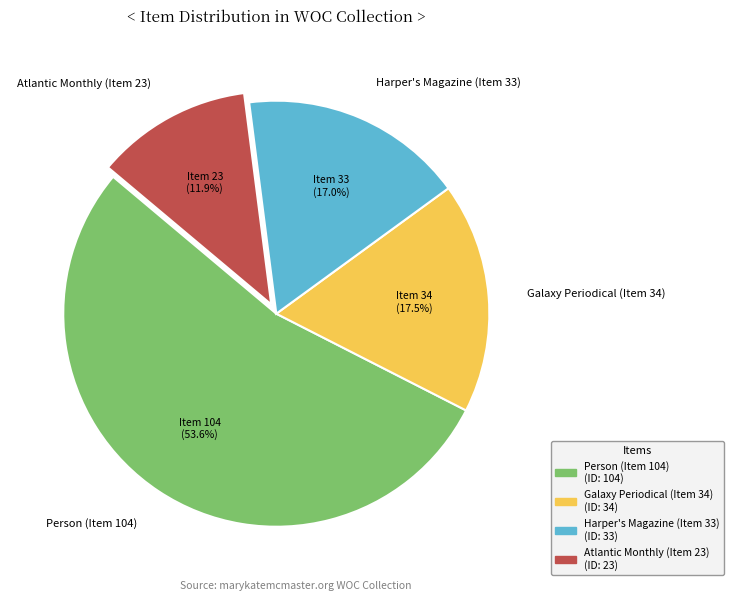

True or false: Atlantic Monthly (Item 23) accounts for 12% of the total.

True